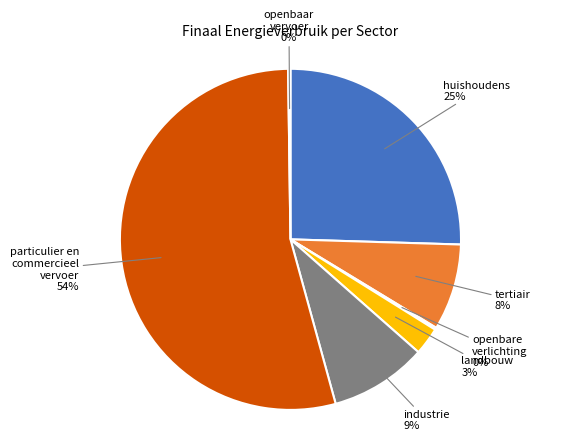

To the nearest percent, what is the average slice percentage?

14%